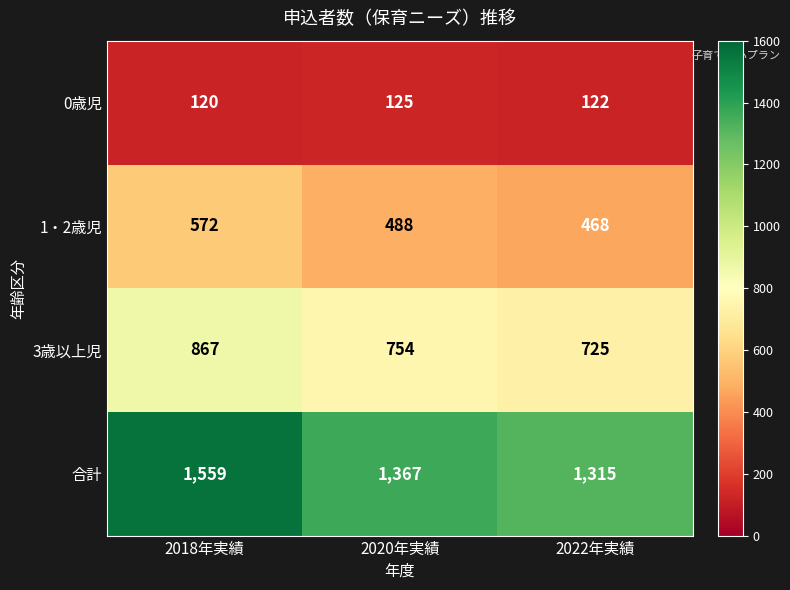

The value of 合計 at 2018年実績 is 610. True or false?

False